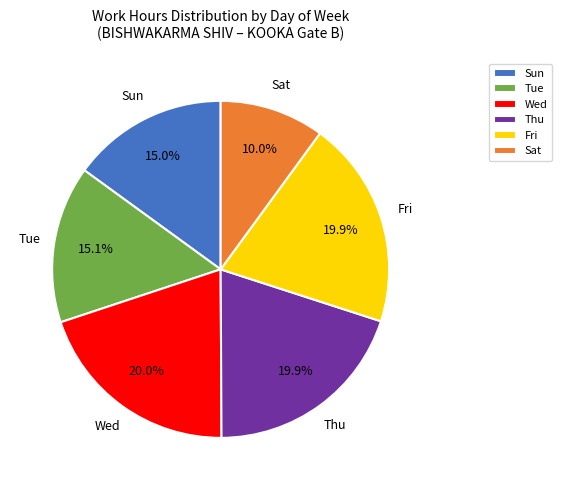

Which has a higher value, Sun or Sat?

Sun